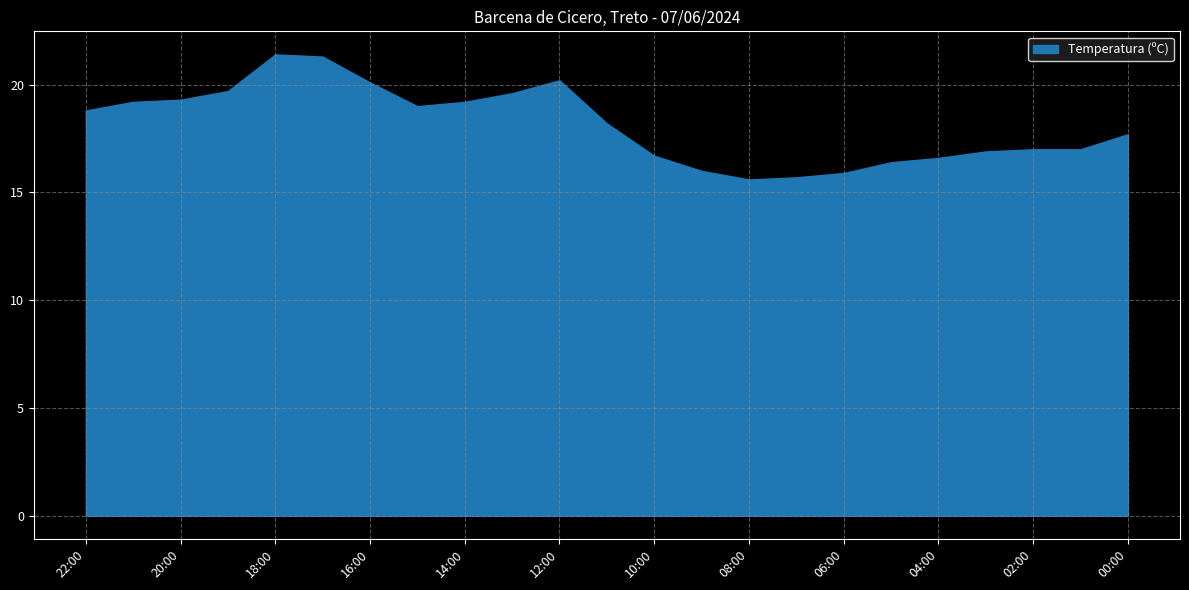

Which has a higher value, 08:00 or 12:00?

12:00